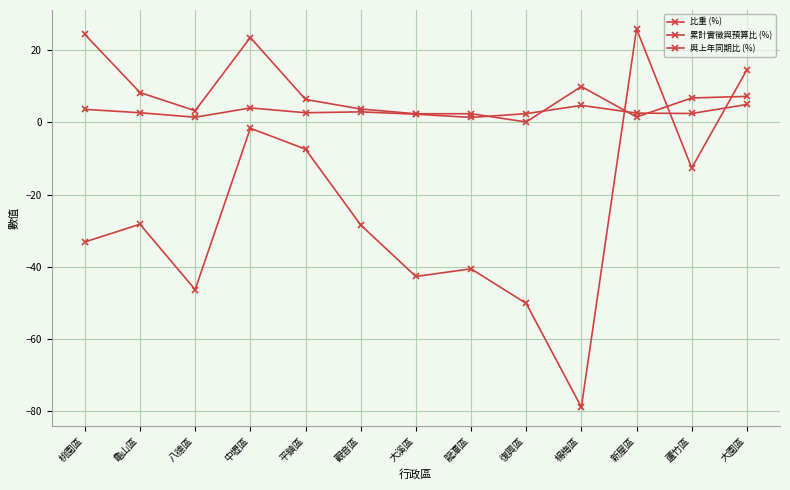

How many interior local valleys does the 與上年同期比 (%) series have?

4